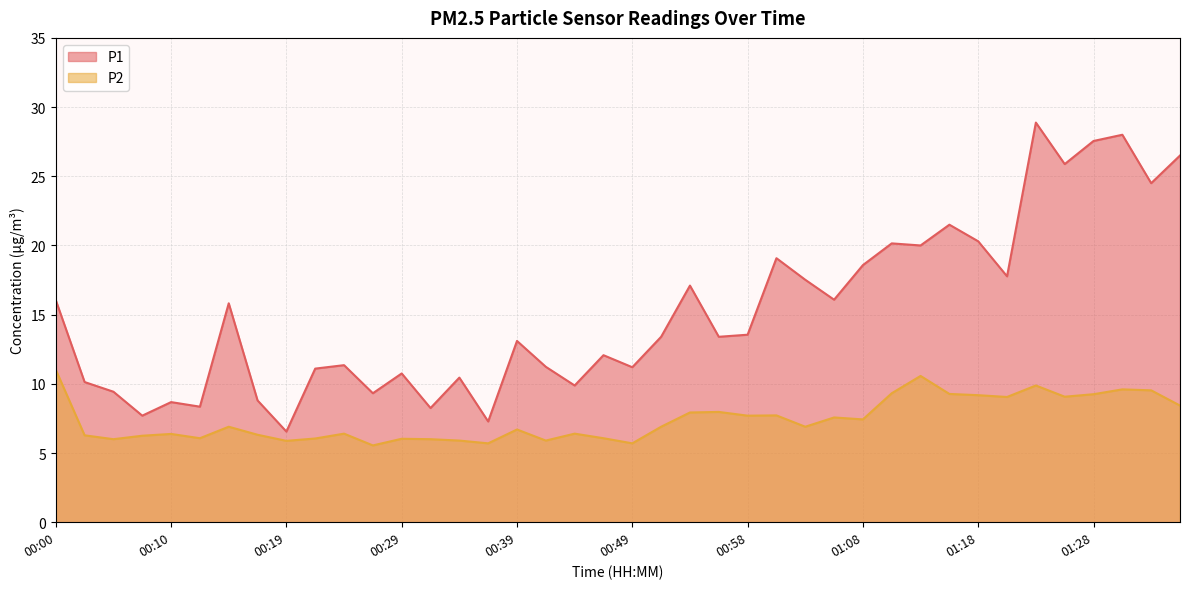

List the series in order of their peak value, highest first.

P1, P2